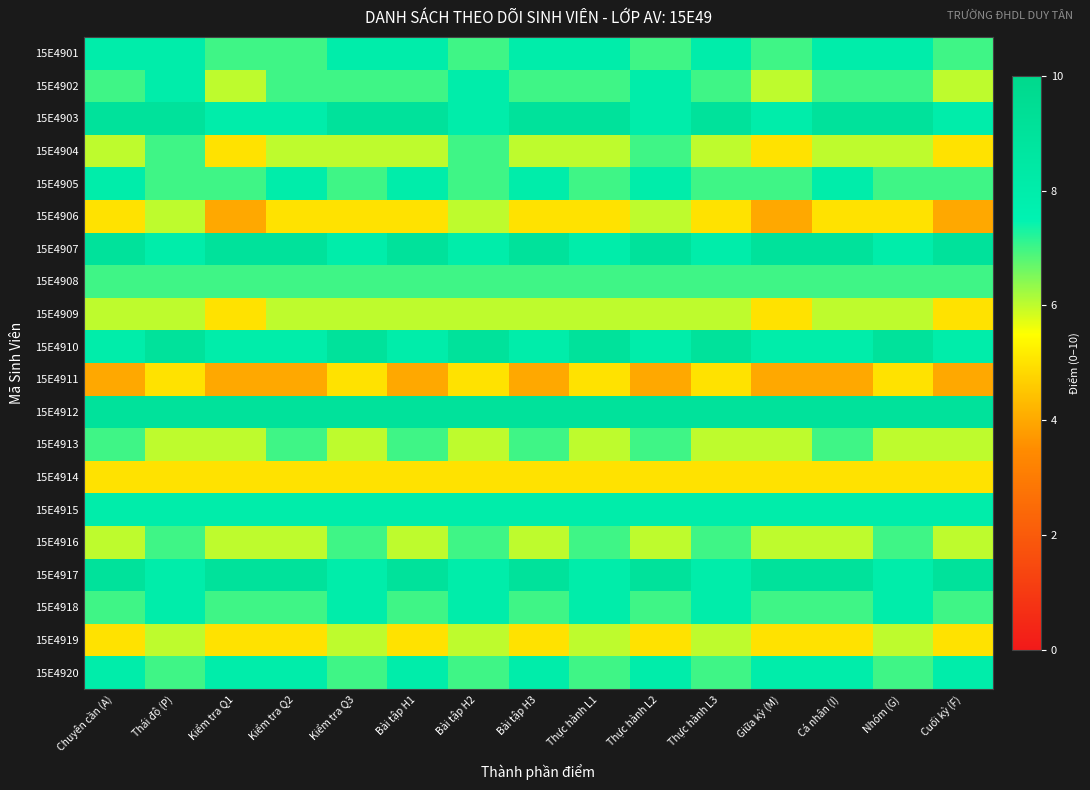

Rank the series at Cá nhân (I) from highest to lowest value.

15E4903, 15E4907, 15E4912, 15E4917, 15E4901, 15E4905, 15E4910, 15E4915, 15E4920, 15E4902, 15E4908, 15E4913, 15E4918, 15E4904, 15E4909, 15E4916, 15E4906, 15E4914, 15E4919, 15E4911